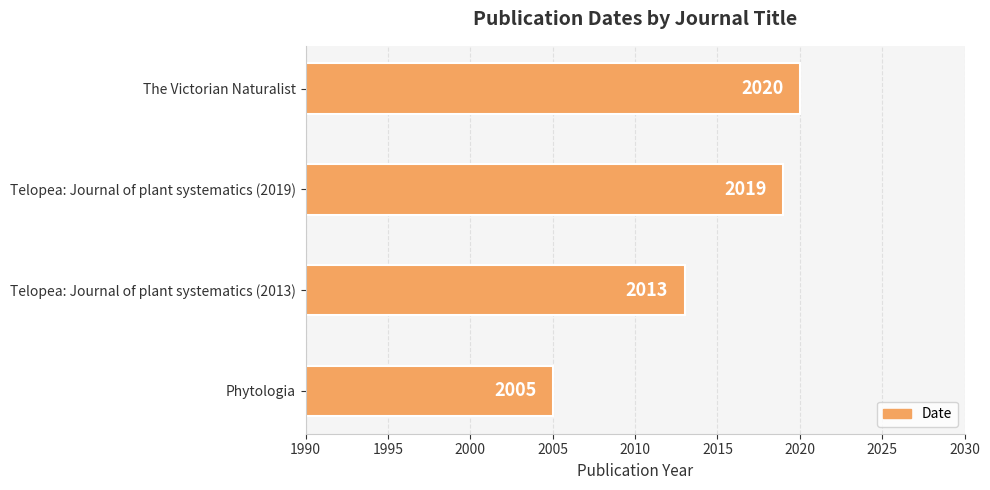

The chart shows a value of 2005 at Phytologia. True or false?

True